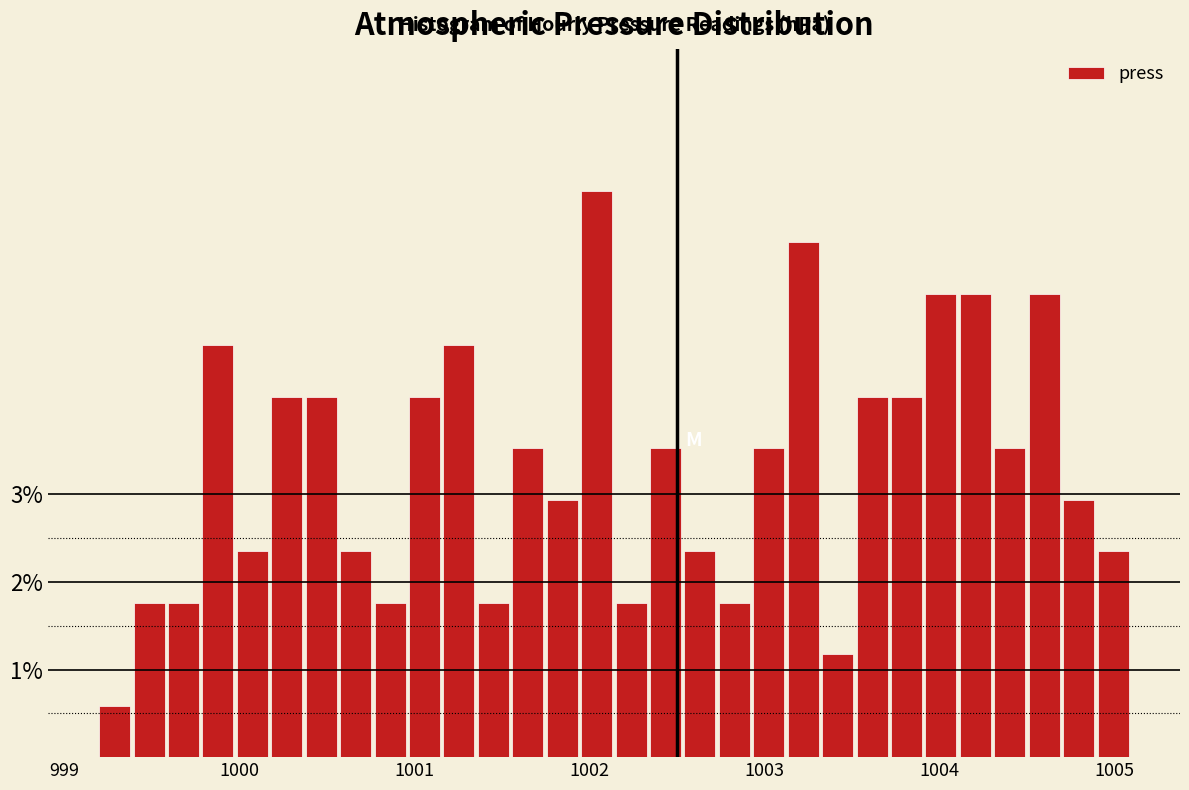

Read against the x-axis, roughly where is the centre of the tallest bar?

1002.0